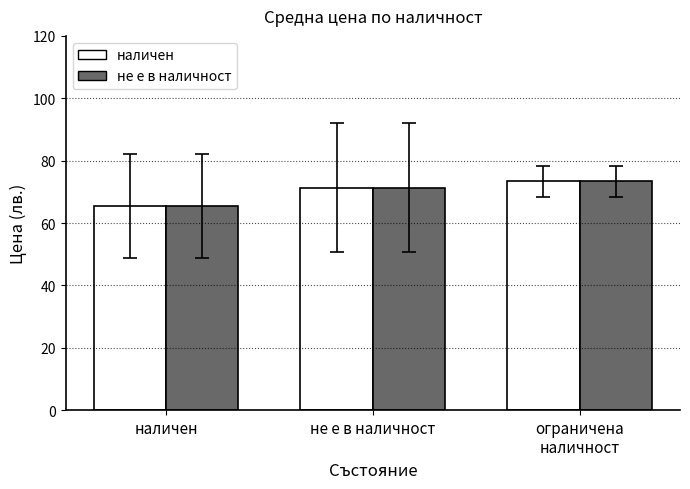

Which label corresponds to the smallest value in the chart?

наличен